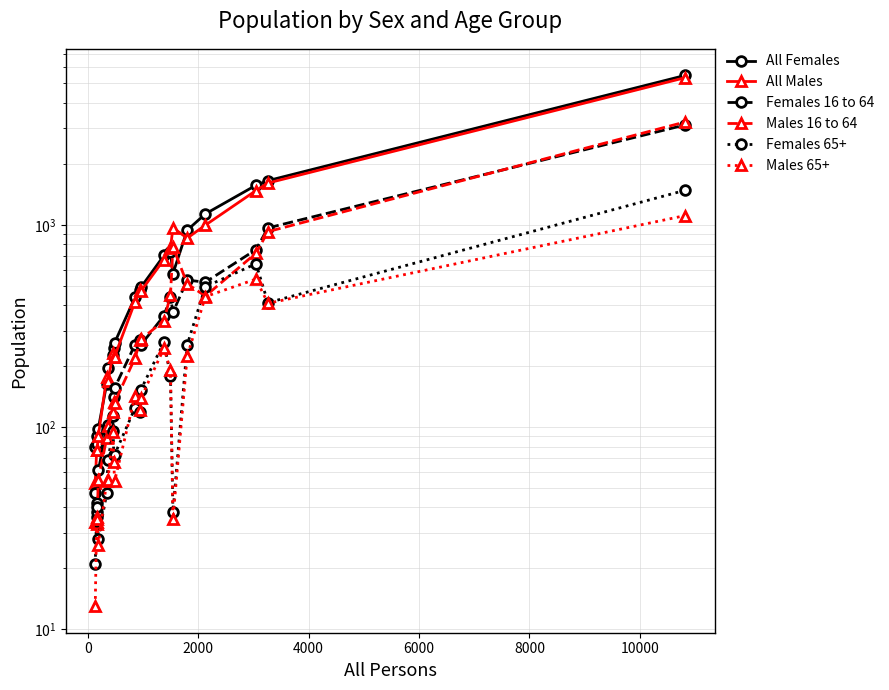

Count the number of data series in this chart.

6